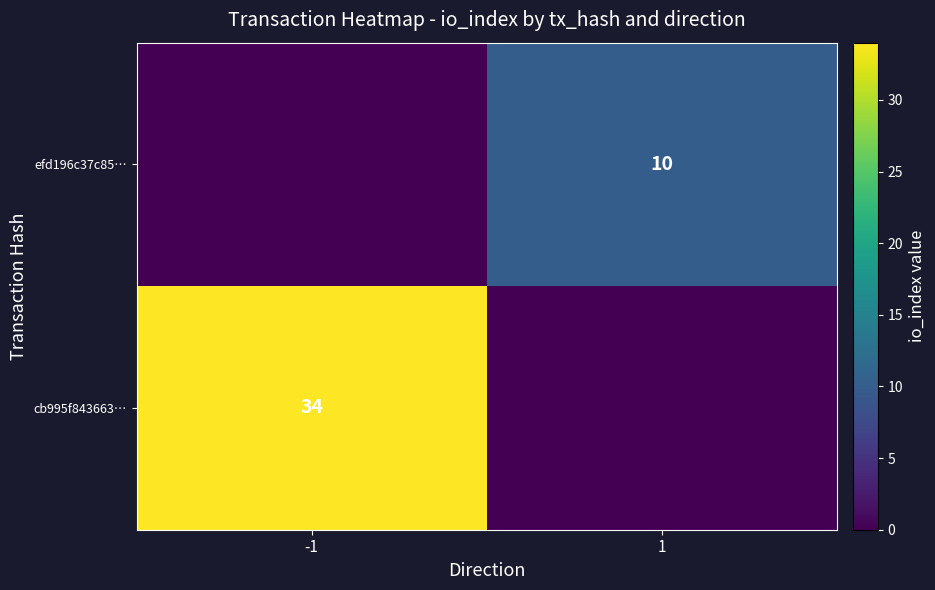

The value of cb995f843663… at -1 is 34. True or false?

True